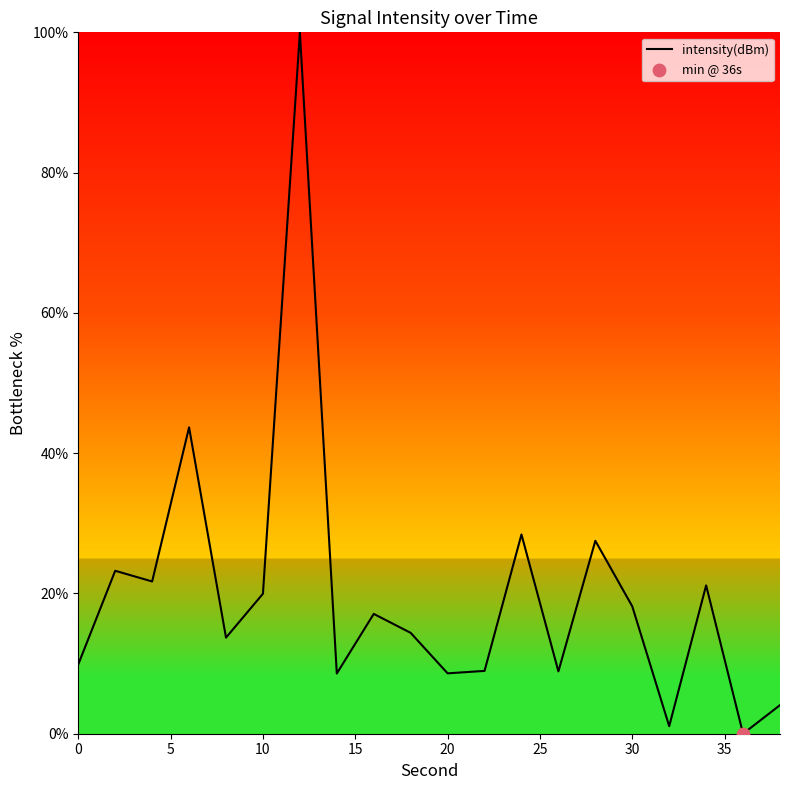

What is the greatest value displayed?

100.0